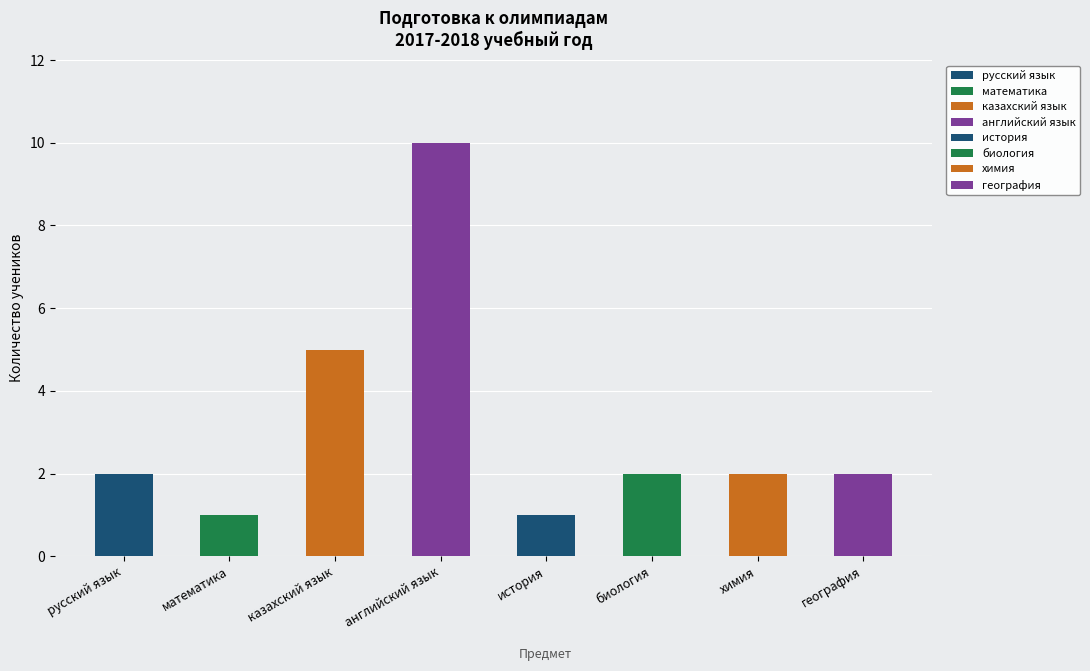

Does the chart contain any negative values?

No